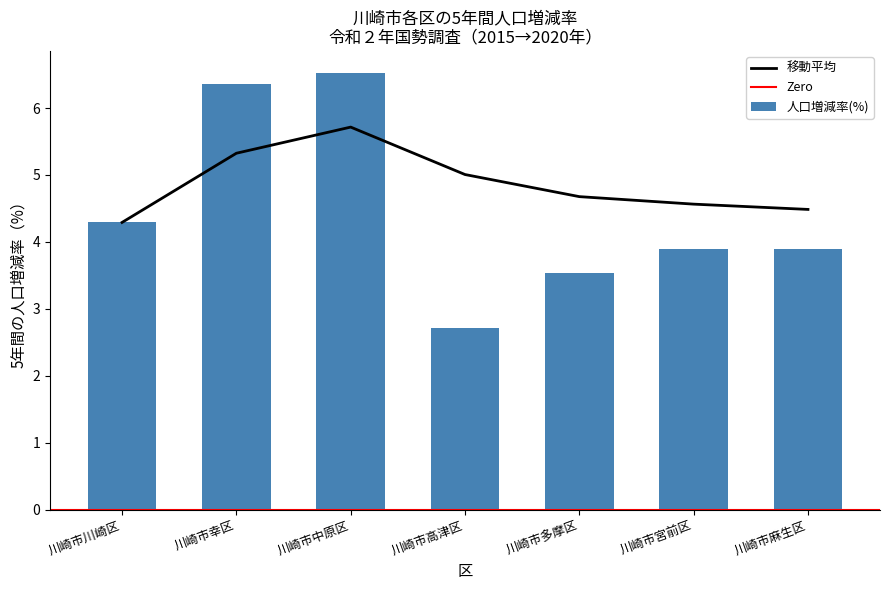

What position from the left is 川崎市高津区?

4